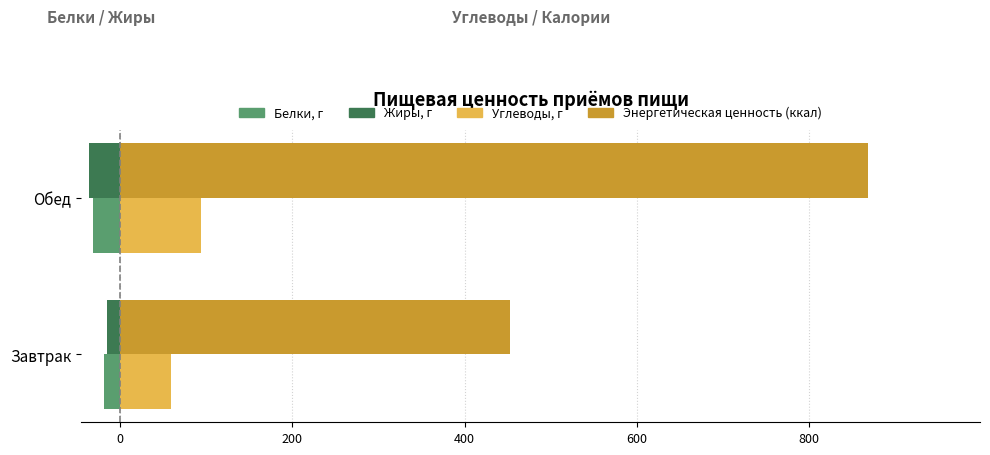

List the labels in order of Углеводы, г value, smallest first.

Завтрак, Обед